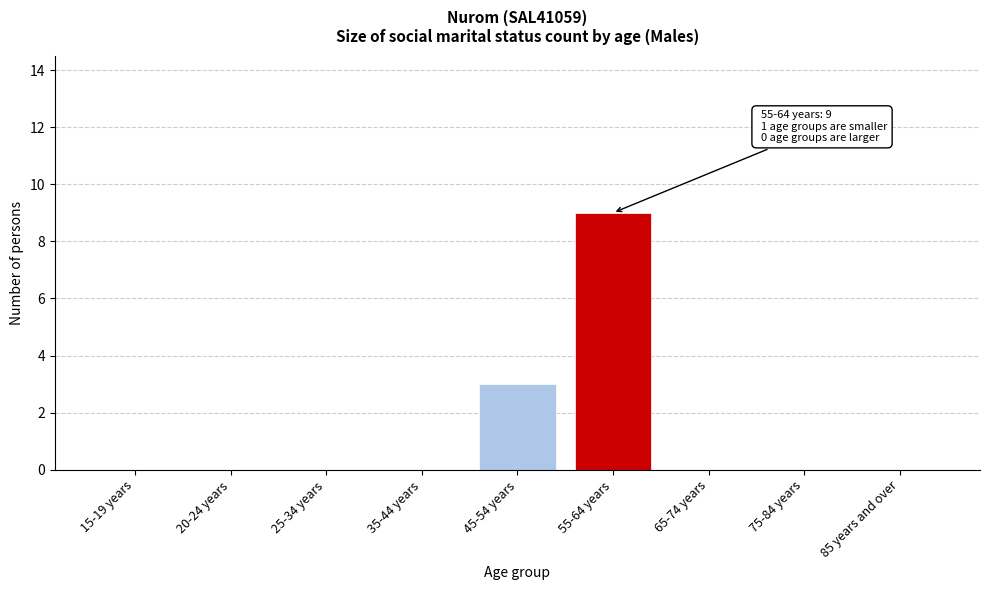

Reading left to right, transcribe all the data shown in this chart.

15-19 years=0	20-24 years=0	25-34 years=0	35-44 years=0	45-54 years=3	55-64 years=9	65-74 years=0	75-84 years=0	85 years and over=0